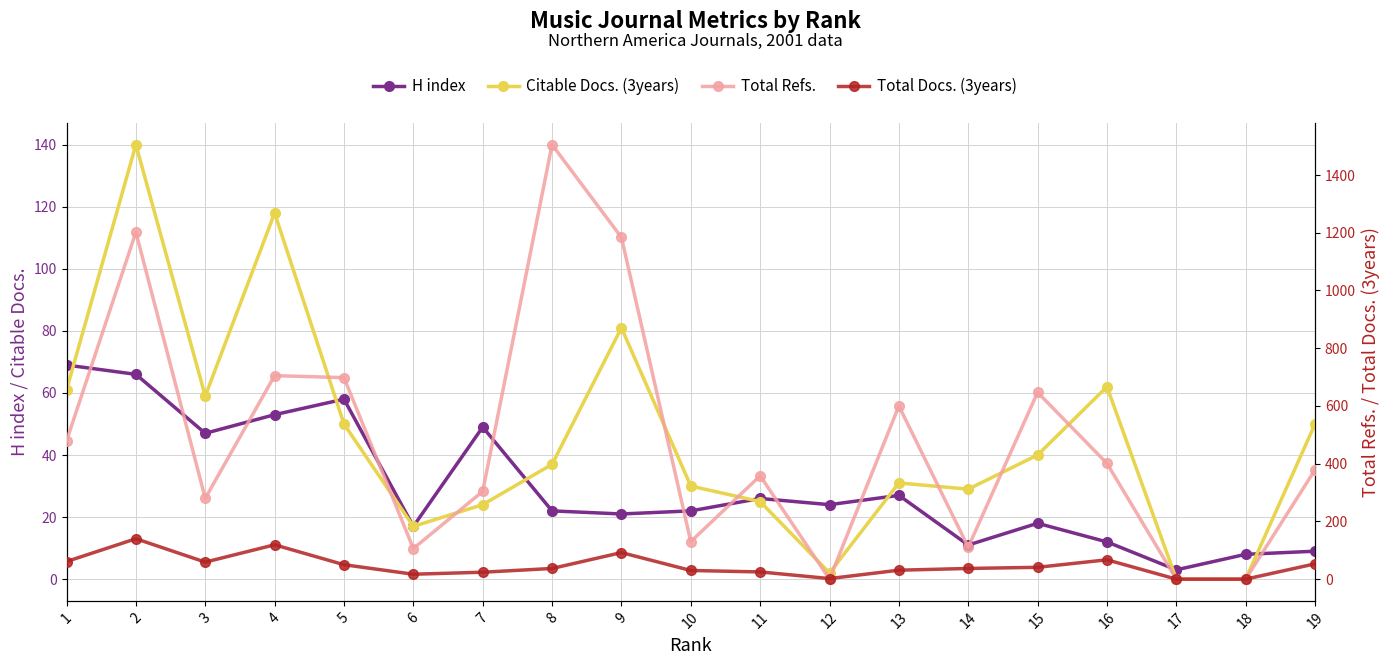

Reading left to right, extract all data points from this chart.

H index: 1=69	2=66	3=47	4=53	5=58	6=17	7=49	8=22	9=21	10=22	11=26	12=24	13=27	14=11	15=18	16=12	17=3	18=8	19=9
Citable Docs. (3years): 1=61	2=140	3=59	4=118	5=50	6=17	7=24	8=37	9=81	10=30	11=25	12=2	13=31	14=29	15=40	16=62	17=0	18=0	19=50
Total Refs.: 1=479	2=1202	3=280	4=705	5=698	6=106	7=304	8=1505	9=1184	10=130	11=358	12=0	13=600	14=111	15=647	16=401	17=0	18=0	19=379
Total Docs. (3years): 1=61	2=140	3=59	4=119	5=50	6=17	7=24	8=37	9=92	10=30	11=25	12=2	13=31	14=37	15=41	16=67	17=0	18=0	19=53